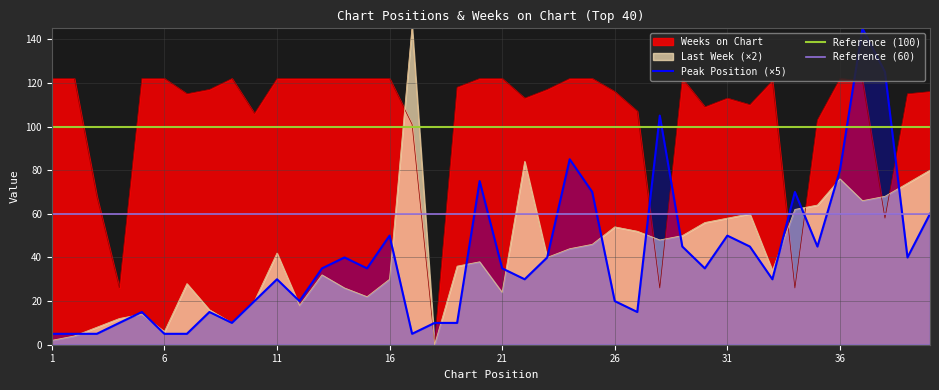

At which label does Peak Position reach its minimum?

1